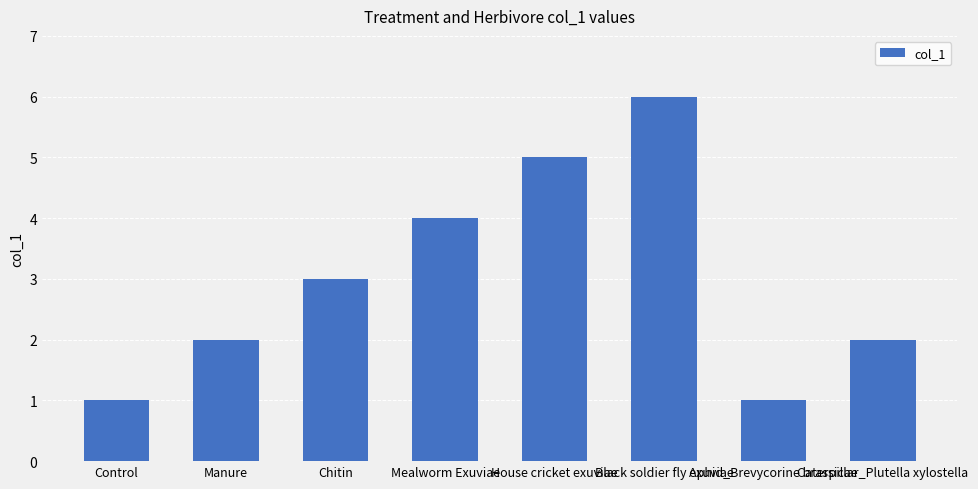

What is the difference between the values at Mealworm Exuviae and Black soldier fly exuviae?

2